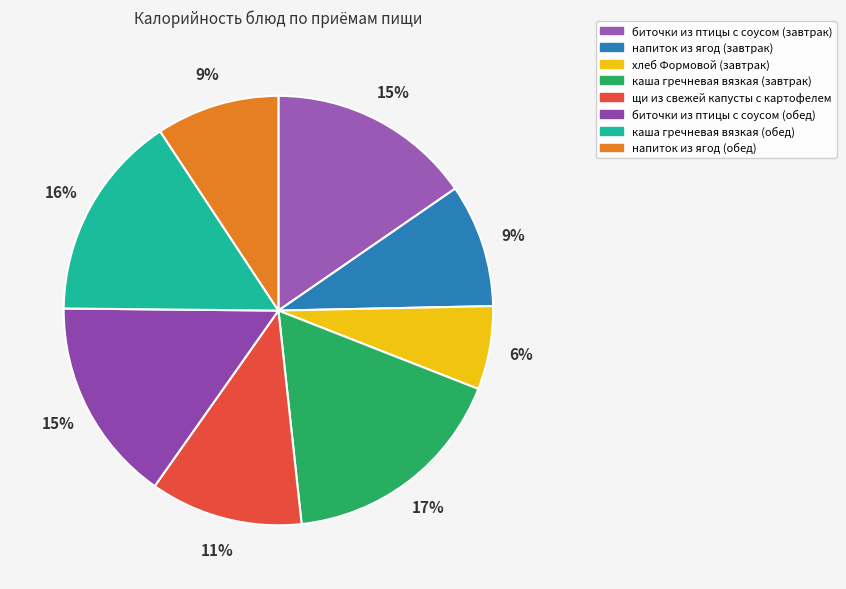

Is хлеб Формовой (завтрак) the majority of the pie?

No